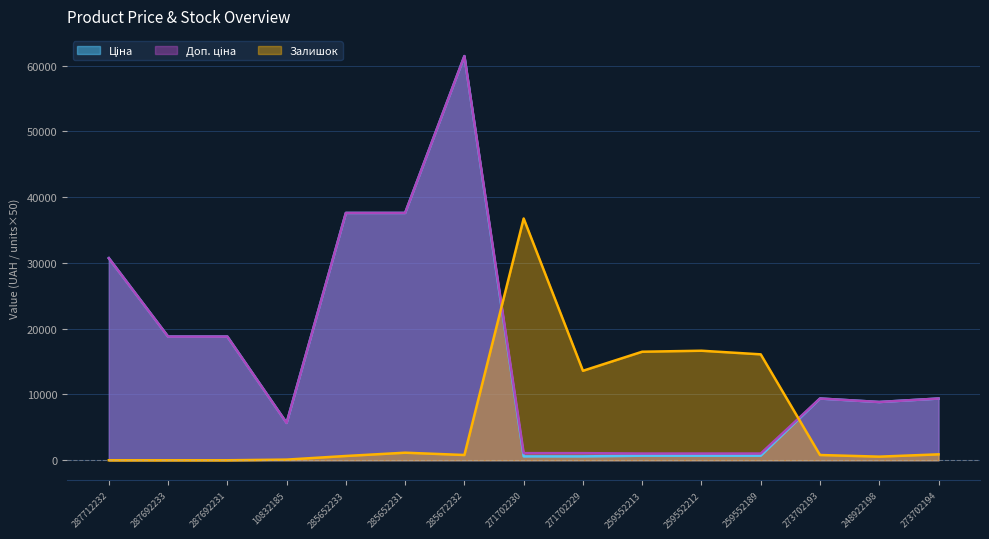

Which series has the widest spread of values?

Ціна